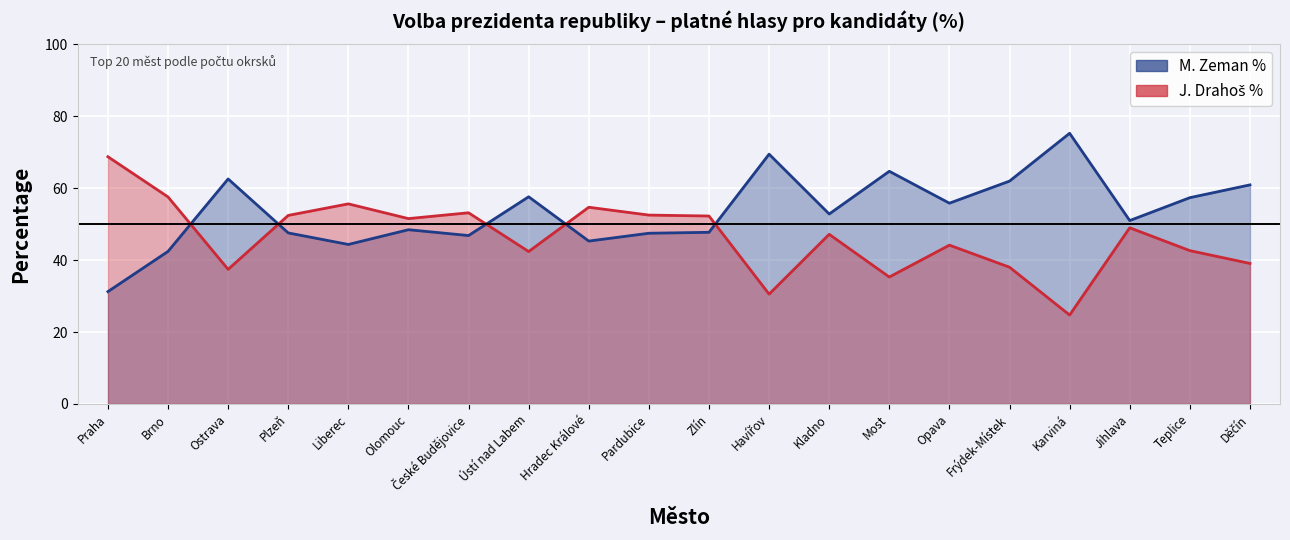

How many data points in J. Drahoš % are less than 52?

10